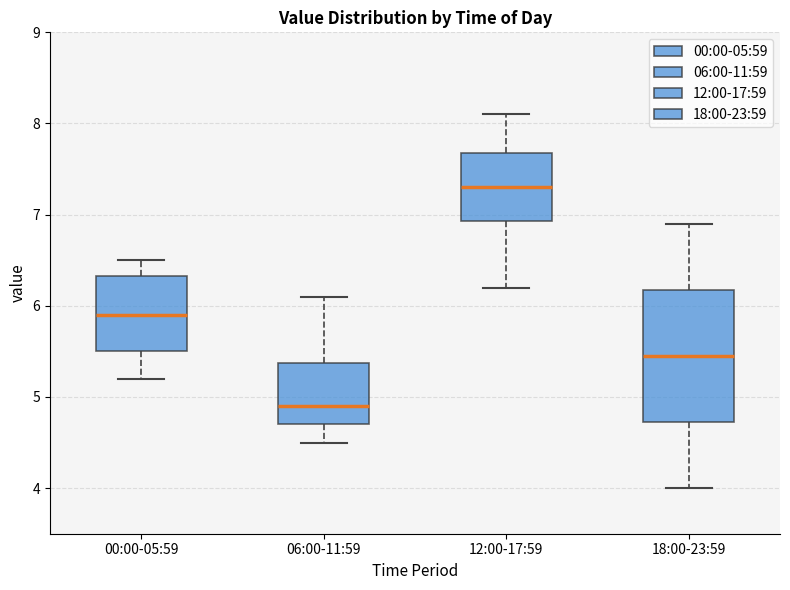

Reading left to right, transcribe this box plot: for each box, give where its median line is, the range the box spans, and where its two whiskers end, as read against the y-axis. The values are not printed on the chart, so give them approximately, as read against the axis.

00:00-05:59: median 5.9, box 5.5 to 6.3, whiskers 5.2 to 6.5
06:00-11:59: median 4.9, box 4.7 to 5.4, whiskers 4.5 to 6.1
12:00-17:59: median 7.3, box 6.9 to 7.7, whiskers 6.2 to 8.1
18:00-23:59: median 5.5, box 4.7 to 6.2, whiskers 4.0 to 6.9